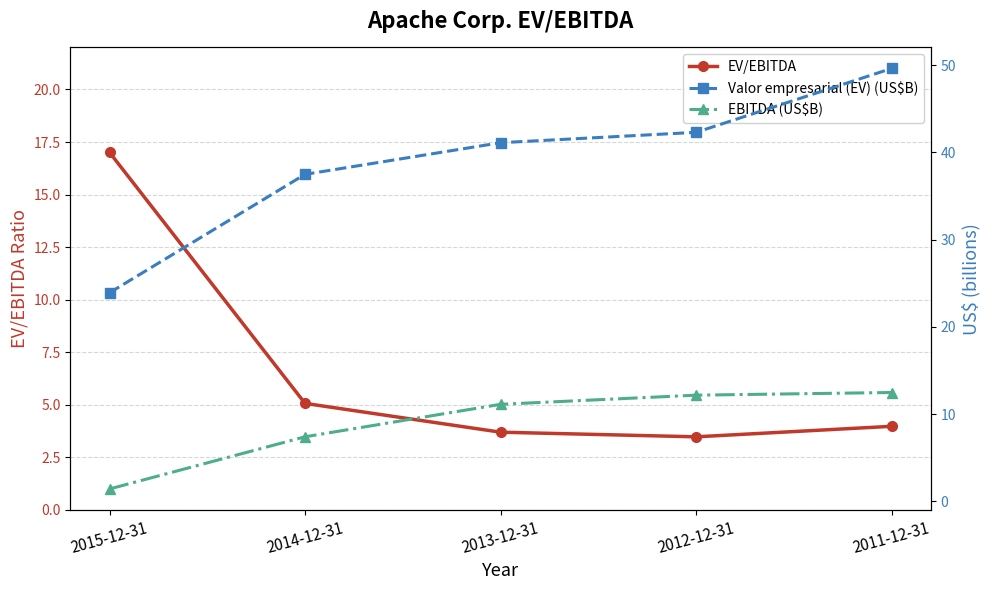

Where does the Valor empresarial (EV) (US$B) series first go above 41?

2013-12-31